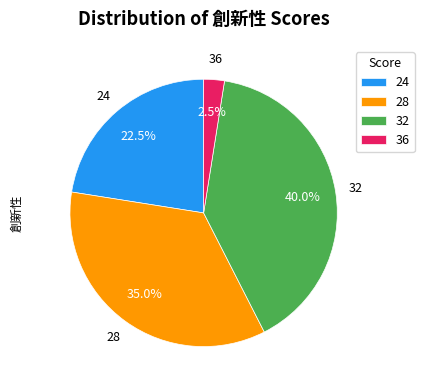

Count the number of slices in the pie.

4